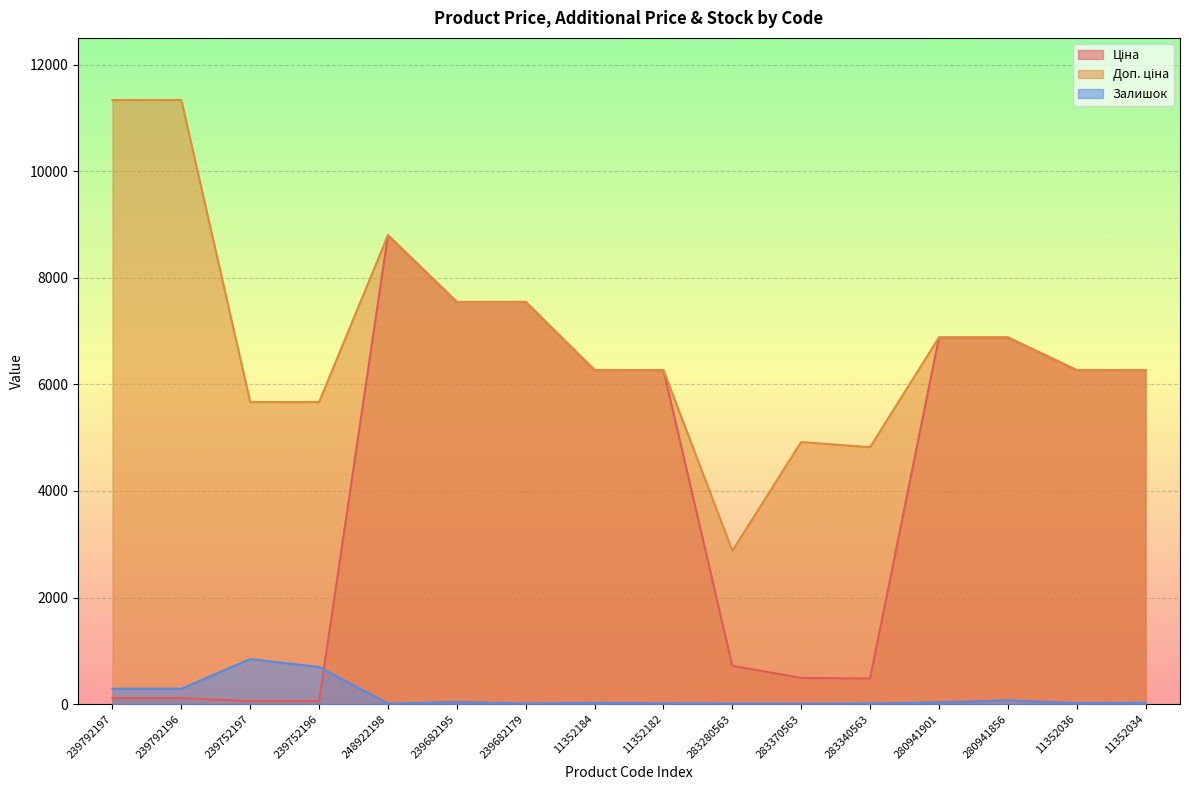

Rank the categories by Залишок value from highest to lowest.

239752197, 239752196, 239792196, 239792197, 280941856, 239682195, 280941901, 11352034, 11352184, 11352036, 11352182, 239682179, 283340563, 248922198, 283280563, 283370563